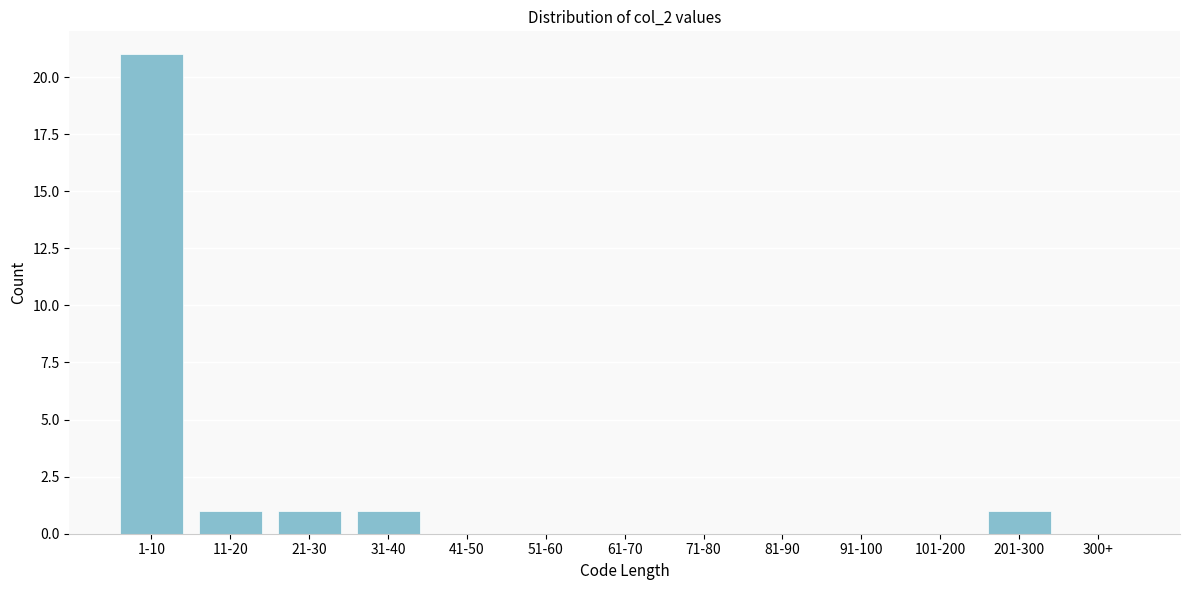

Reading left to right, extract all data points from this chart.

1-10=21	11-20=1	21-30=1	31-40=1	41-50=0	51-60=0	61-70=0	71-80=0	81-90=0	91-100=0	101-200=0	201-300=1	300+=0